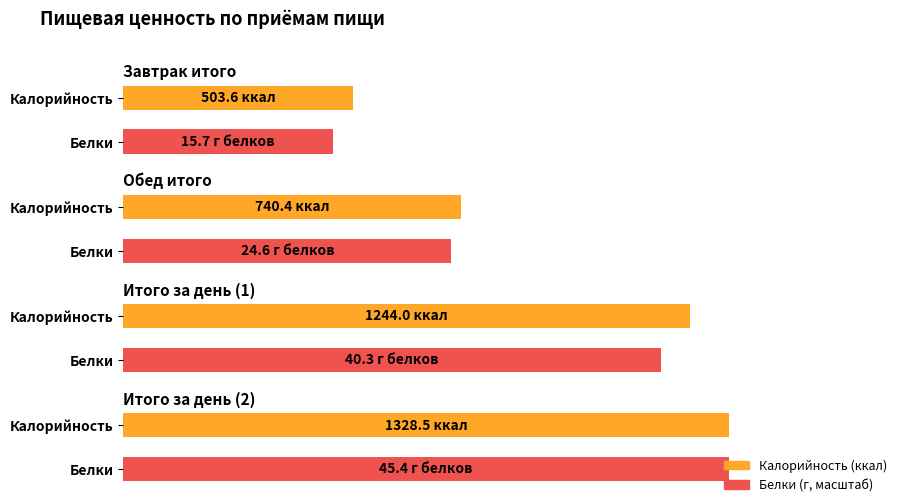

Which has a higher value, Итого за день (1) or Итого за день (2)?

Итого за день (2)